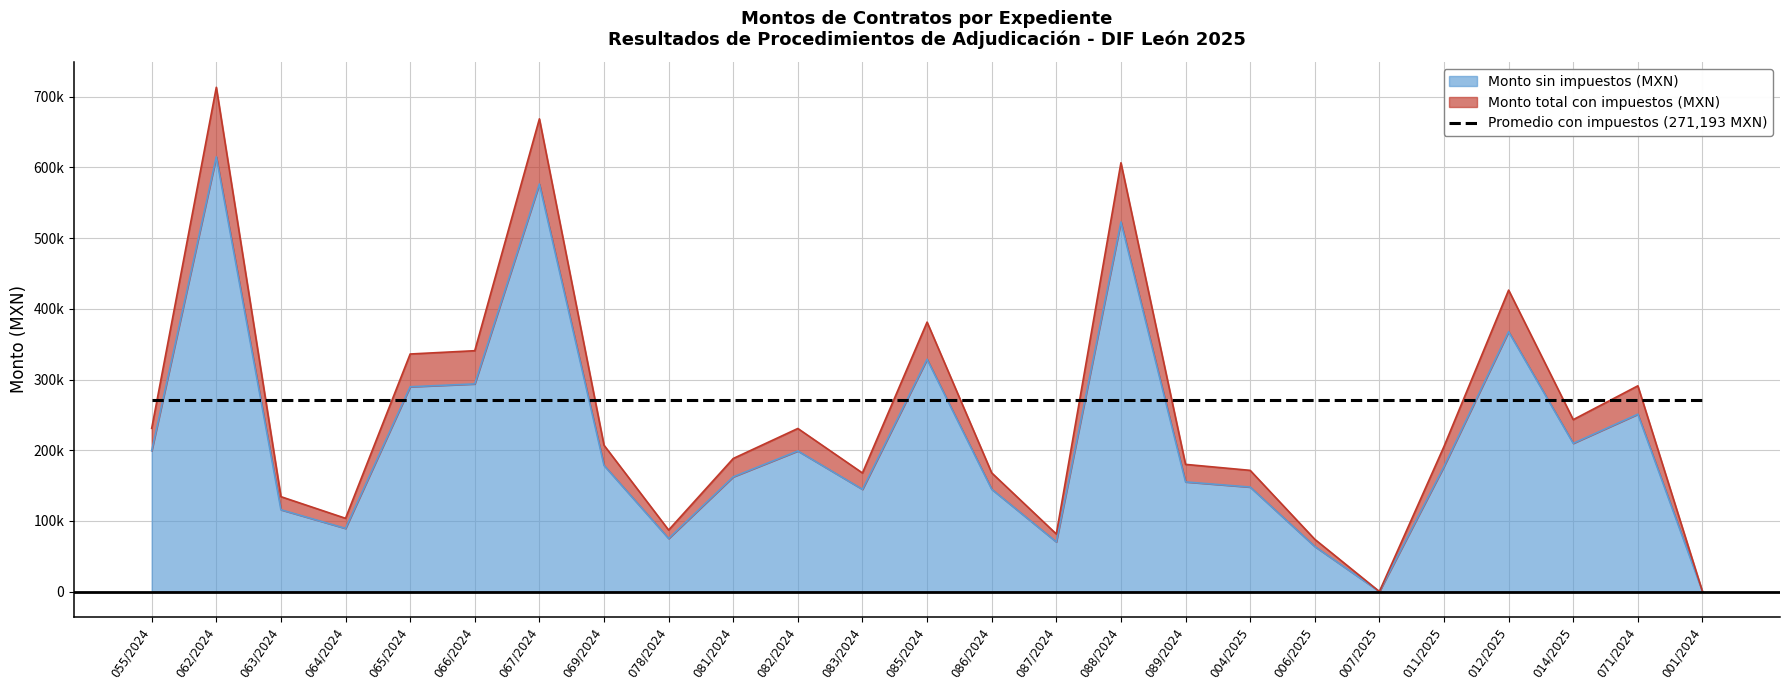

Reading left to right, list all the values displayed in this chart.

Monto sin impuestos (MXN): 055/2024=199100	062/2024=615093	063/2024=115715	064/2024=89320	065/2024=289740	066/2024=293760	067/2024=576586	069/2024=178490	078/2024=75029	081/2024=162270	082/2024=198890	083/2024=144582	085/2024=328650	086/2024=144750	087/2024=70195	088/2024=523000	089/2024=155103	004/2025=147811	006/2025=63732	007/2025=0	011/2025=177000	012/2025=367671	014/2025=209681	071/2024=250936	001/2024=0
Monto total con impuestos (MXN): 055/2024=230956	062/2024=713508	063/2024=134230	064/2024=103611	065/2024=336098	066/2024=340762	067/2024=668840	069/2024=207048	078/2024=87034	081/2024=188234	082/2024=230712	083/2024=167715	085/2024=381234	086/2024=167910	087/2024=81426	088/2024=606680	089/2024=179920	004/2025=171461	006/2025=73929	007/2025=0	011/2025=205320	012/2025=426498	014/2025=243230	071/2024=291086	001/2024=0